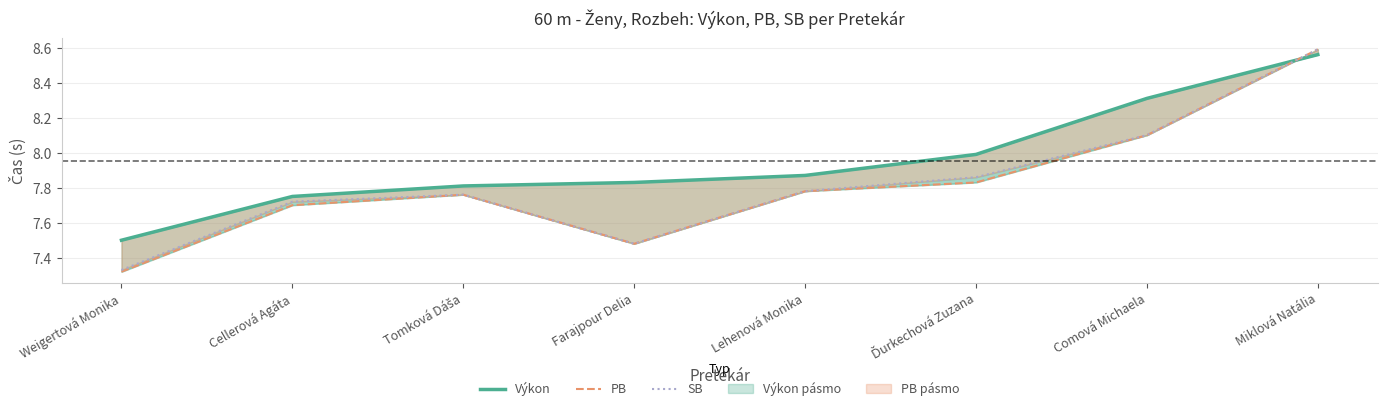

Does the chart display data point markers on the line(s)?

No